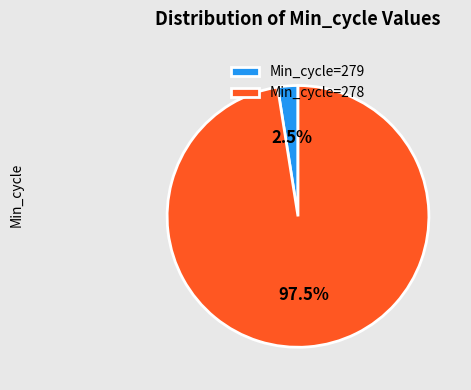

Does Min_cycle=279 account for over 50% of the chart?

No